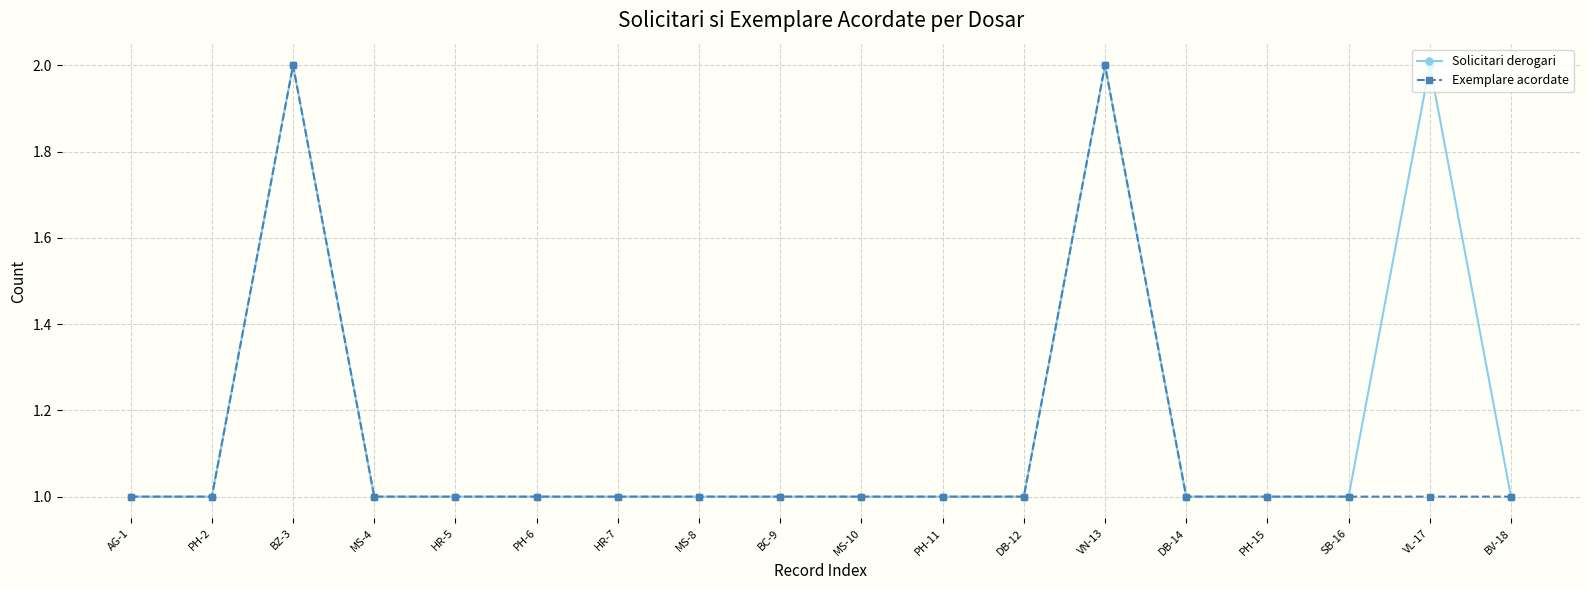

True or false: Solicitari derogari has more than 2 interior local peaks.

True